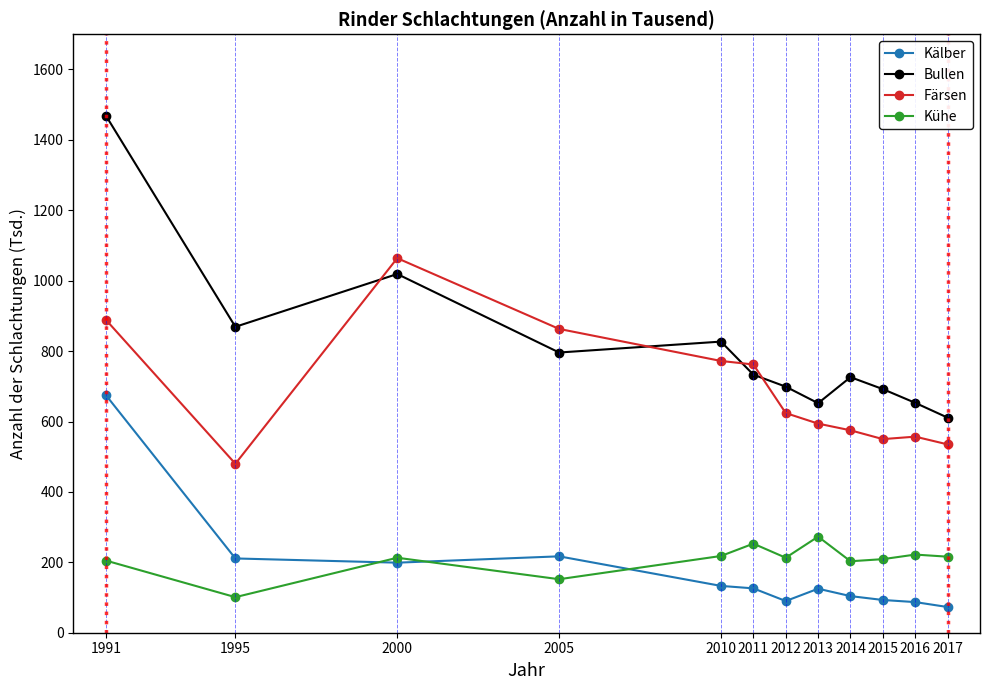

In Färsen, how many points are higher than both neighbors (excluding endpoints)?

2